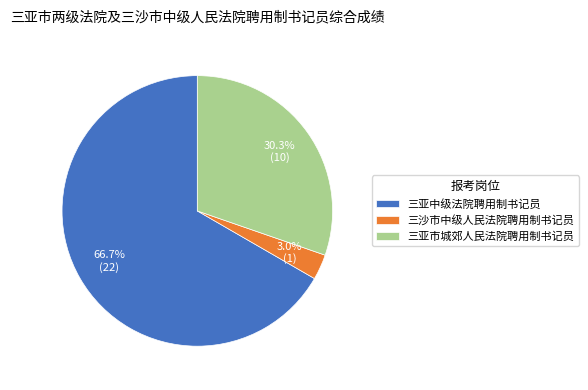

Rank the categories by value from highest to lowest.

三亚中级法院聘用制书记员, 三亚市城郊人民法院聘用制书记员, 三沙市中级人民法院聘用制书记员